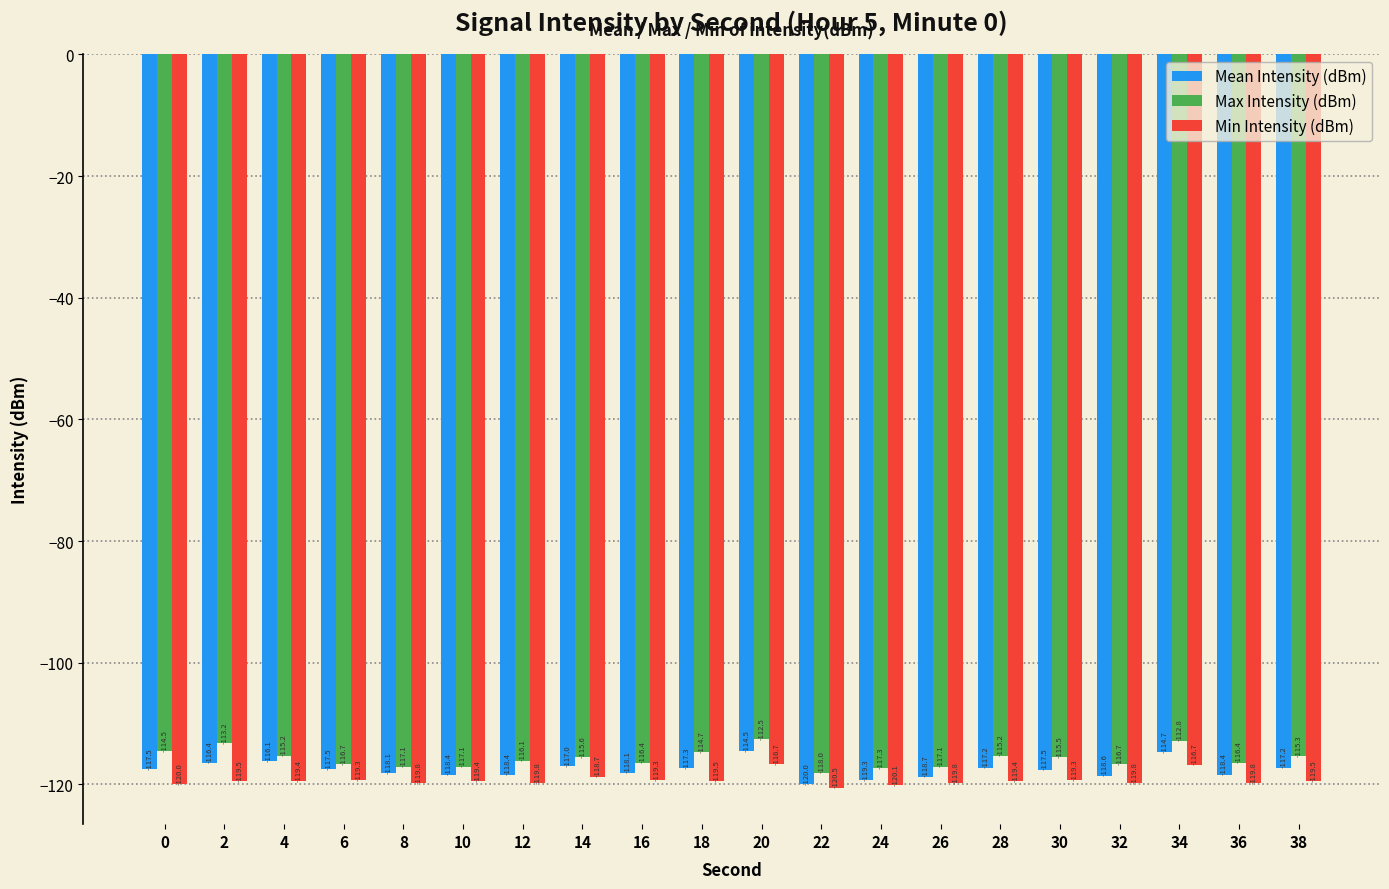

Reading left to right, extract all data points from this chart.

Mean Intensity (dBm): -117.5	-116.4	-116.1	-117.5	-118.1	-118.4	-118.4	-117.0	-118.1	-117.3	-114.5	-120.0	-119.3	-118.7	-117.2	-117.5	-118.6	-114.7	-118.4	-117.2
Max Intensity (dBm): -114.5	-113.2	-115.2	-116.7	-117.1	-117.1	-116.1	-115.6	-116.4	-114.7	-112.5	-118.0	-117.3	-117.1	-115.2	-115.5	-116.7	-112.8	-116.4	-115.3
Min Intensity (dBm): -120.0	-119.5	-119.4	-119.3	-119.8	-119.4	-119.8	-118.7	-119.3	-119.5	-116.7	-120.5	-120.1	-119.8	-119.4	-119.3	-119.8	-116.7	-119.8	-119.5